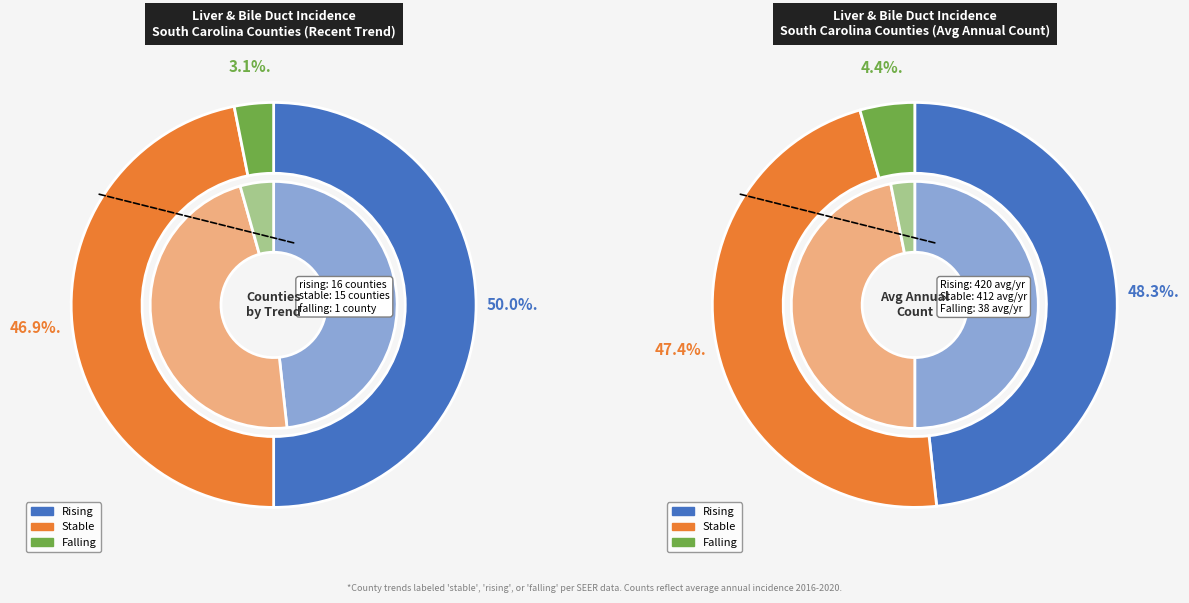

Count the number of slices in the pie.

3